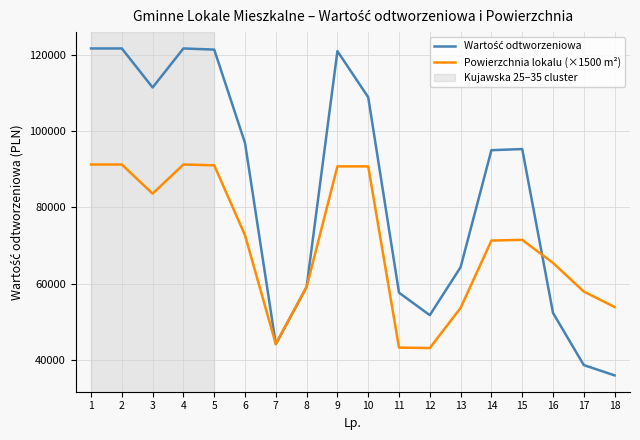

Is this an area chart (filled region under the line)?

No